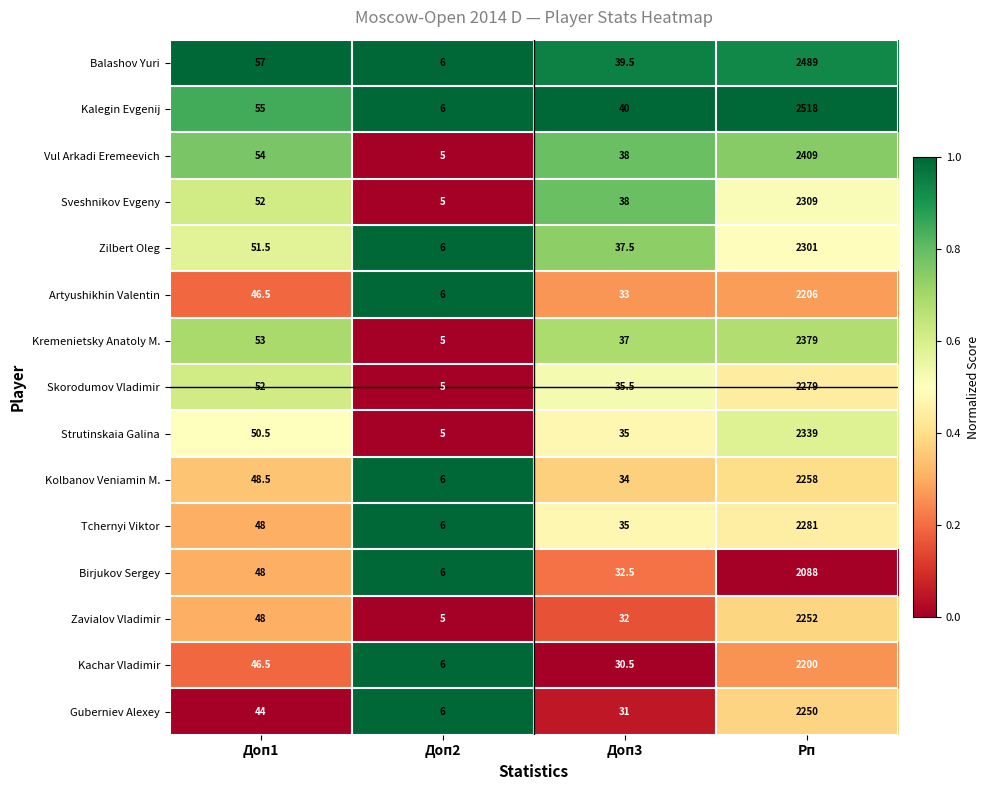

Is it true that Skorodumov Vladimir equals 1344.1 at Рп?

False